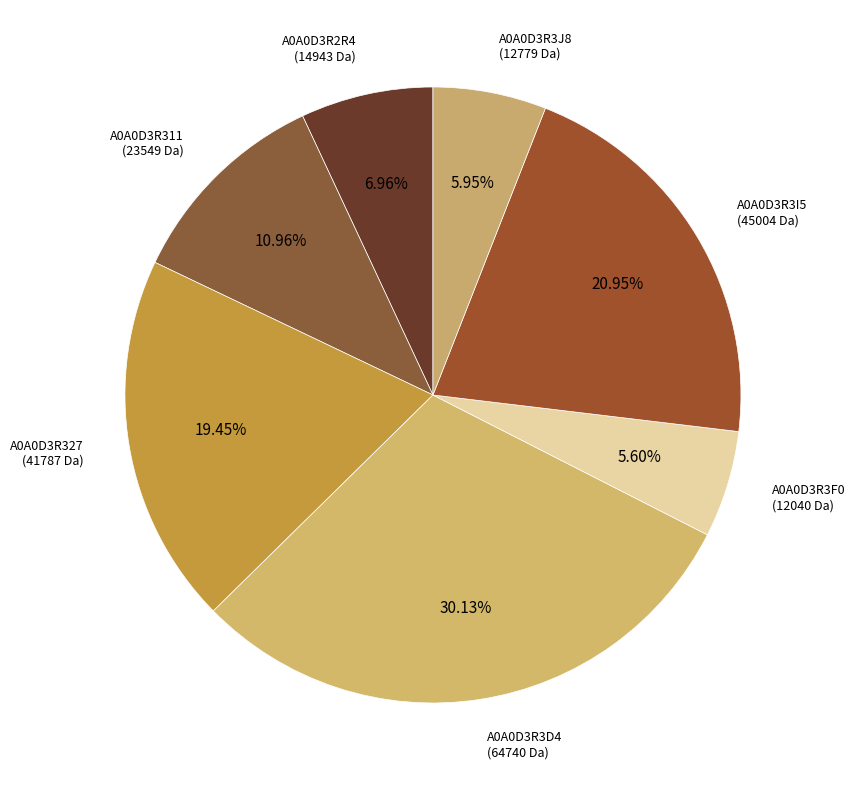

To the nearest percent, what is the combined percentage of A0A0D3R311 and A0A0D3R327?

30%